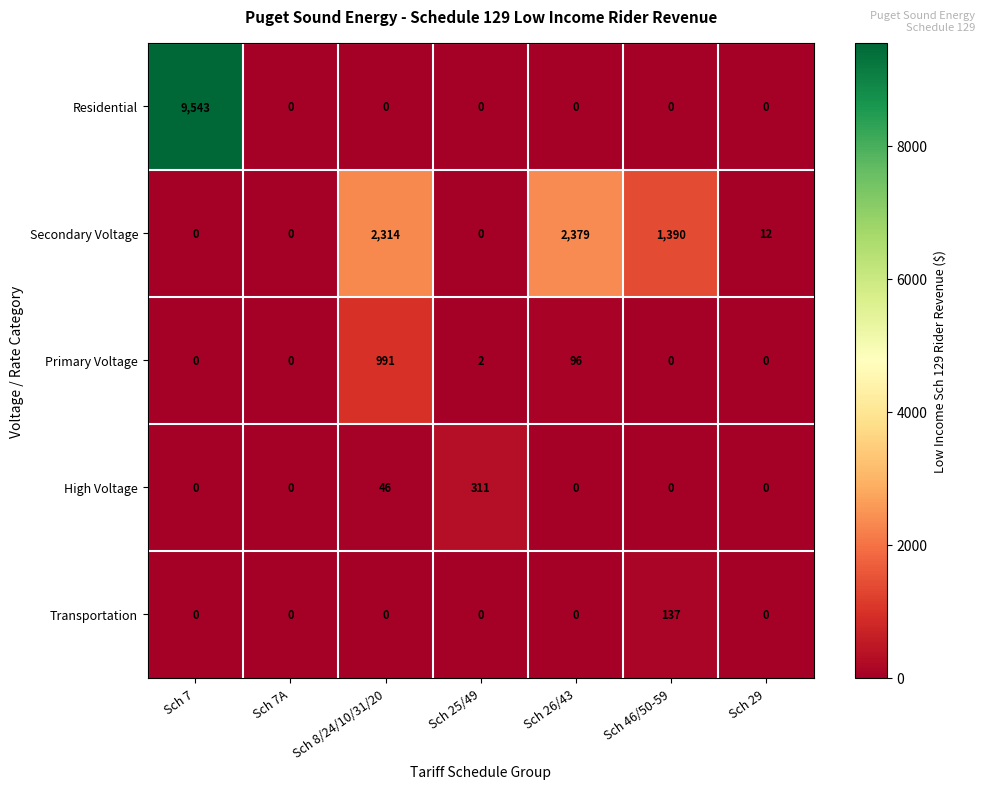

Between Sch 25/49 and Sch 29, which series saw the biggest shift?

High Voltage